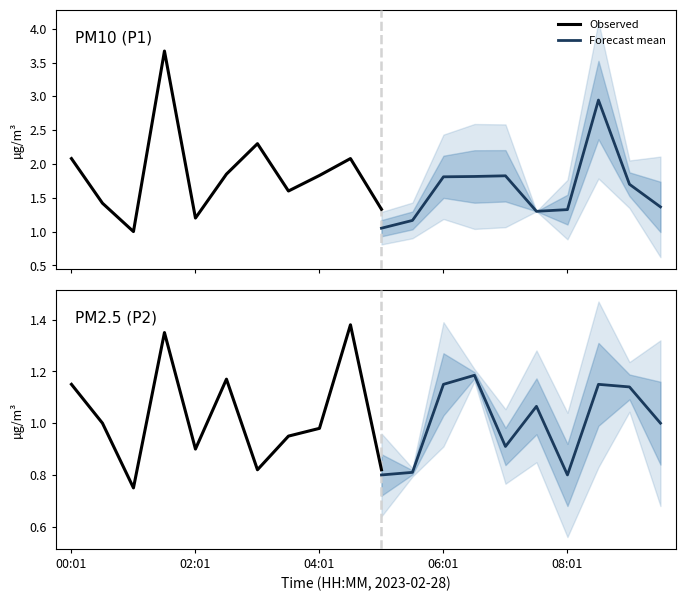

Does the chart have visible grid lines?

No